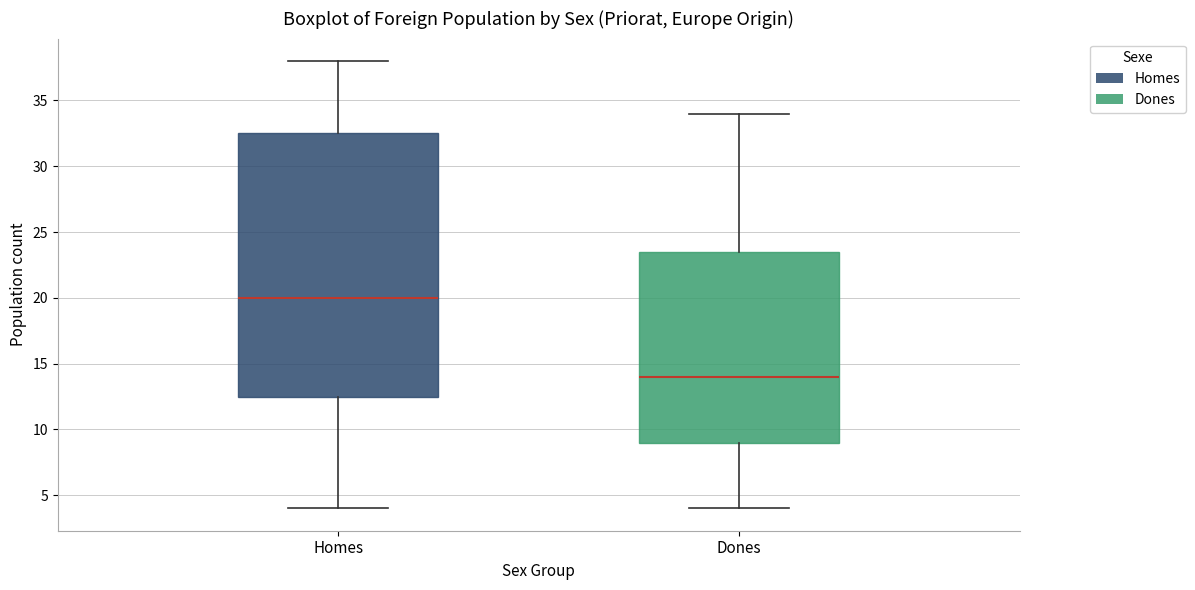

Which box is the tallest, from its lower edge to its upper edge?

Homes